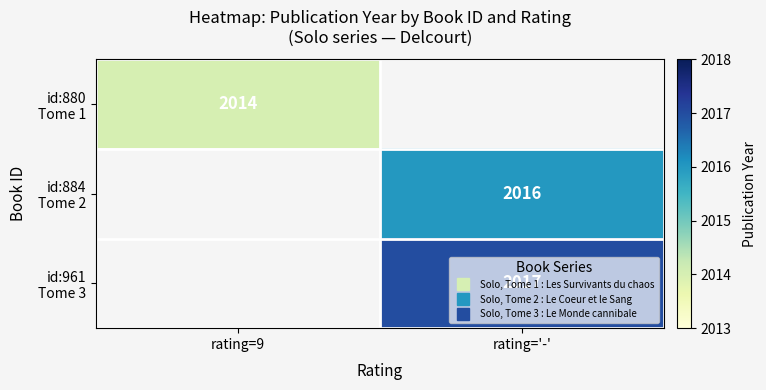

The value of id:880 Tome 1 at rating=9 is 2773.2. True or false?

False